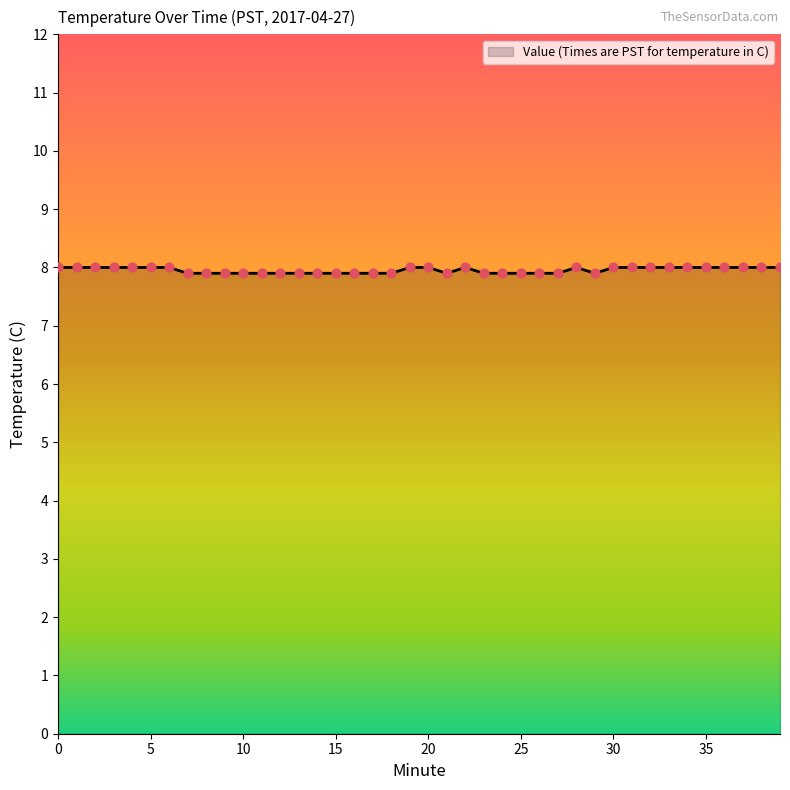

What is the smallest value displayed?

7.9